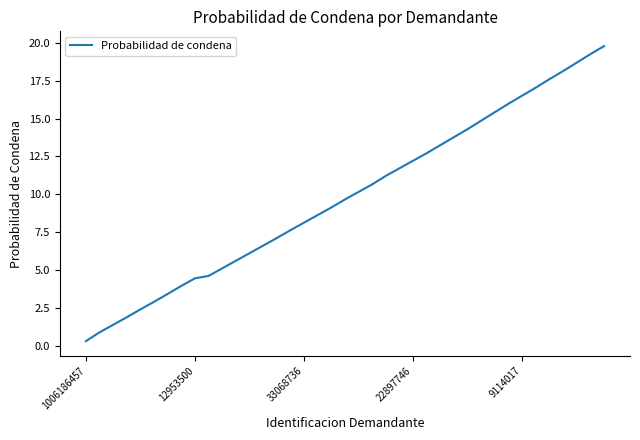

What is the difference between the maximum and minimum values?

19.5